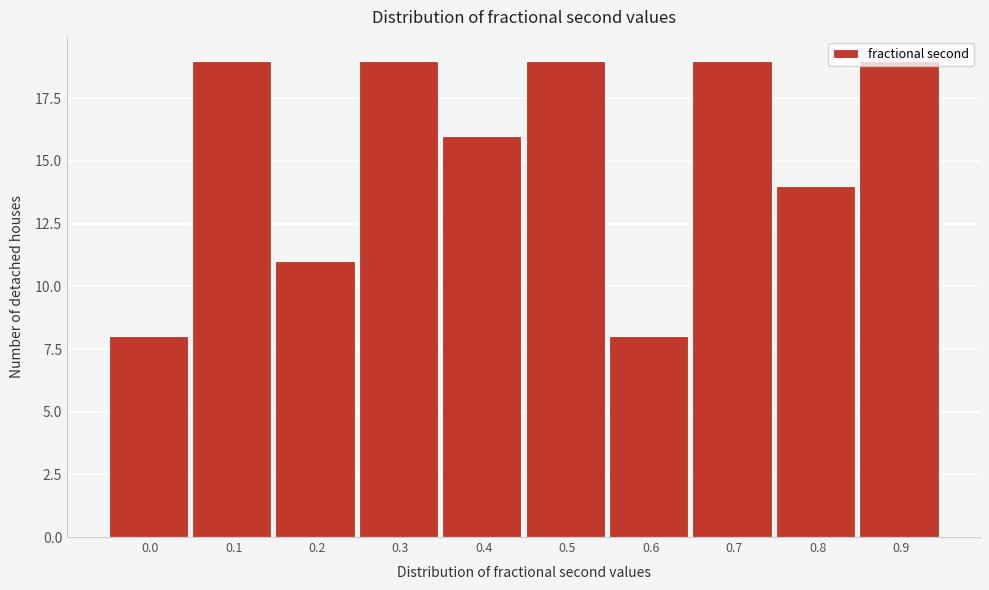

What is the value of the 5th bar from the left?

16